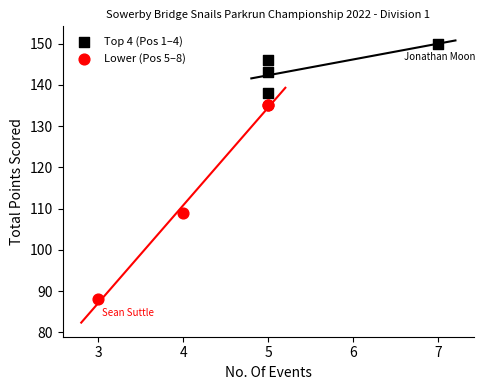

Which series has the largest Y range (max minus min)?

Lower (Pos 5–8)